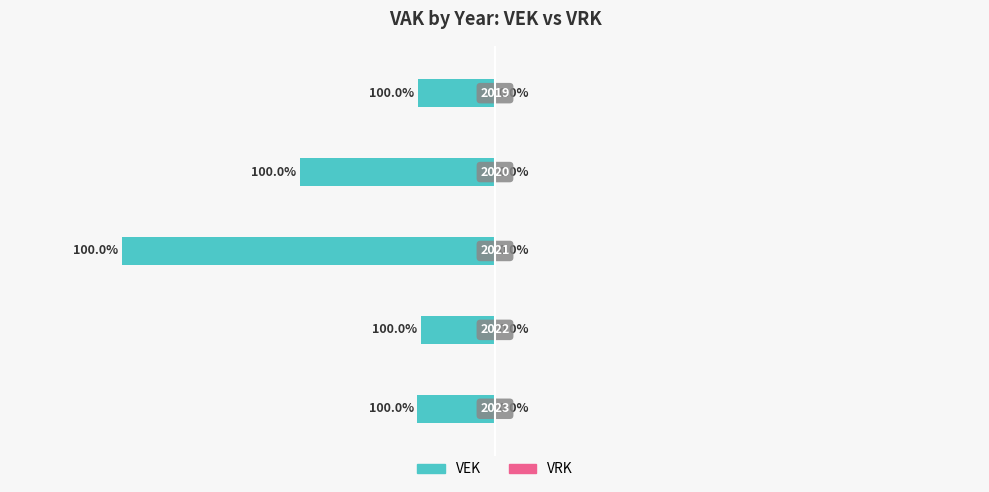

Are the bars horizontal?

Yes